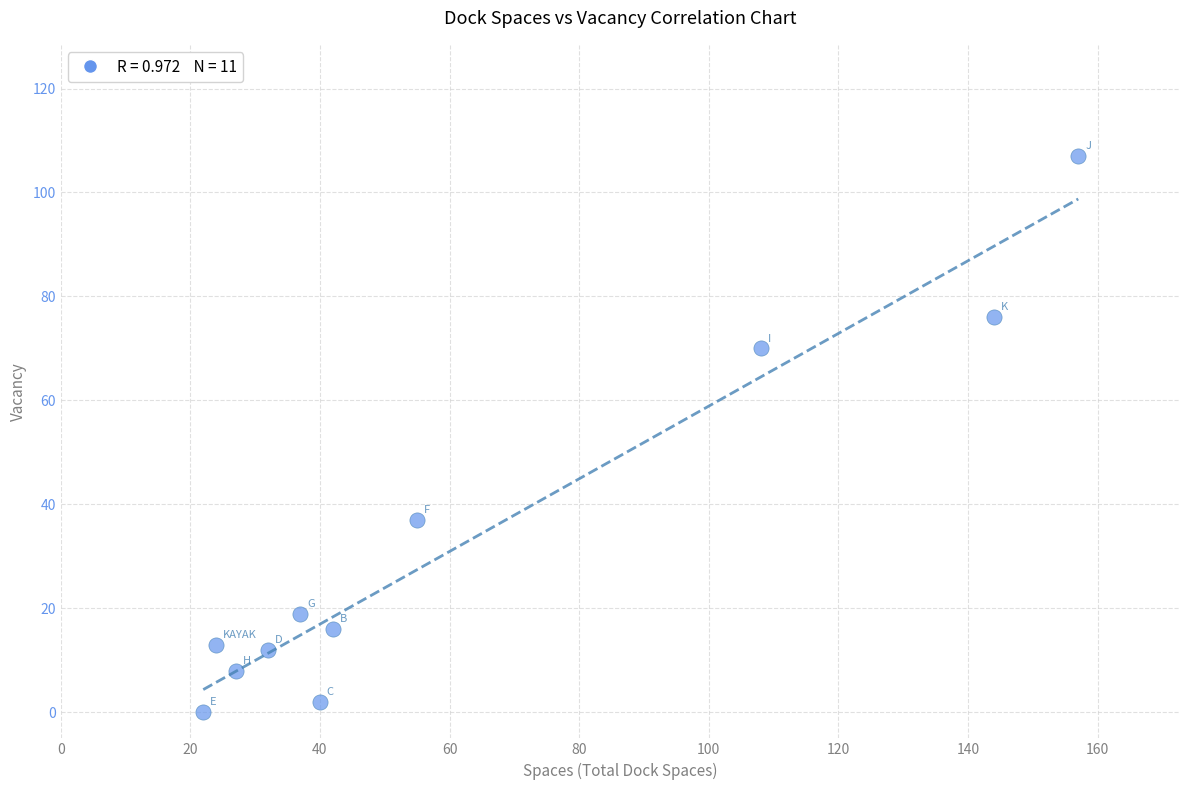

What is the average X value?

63